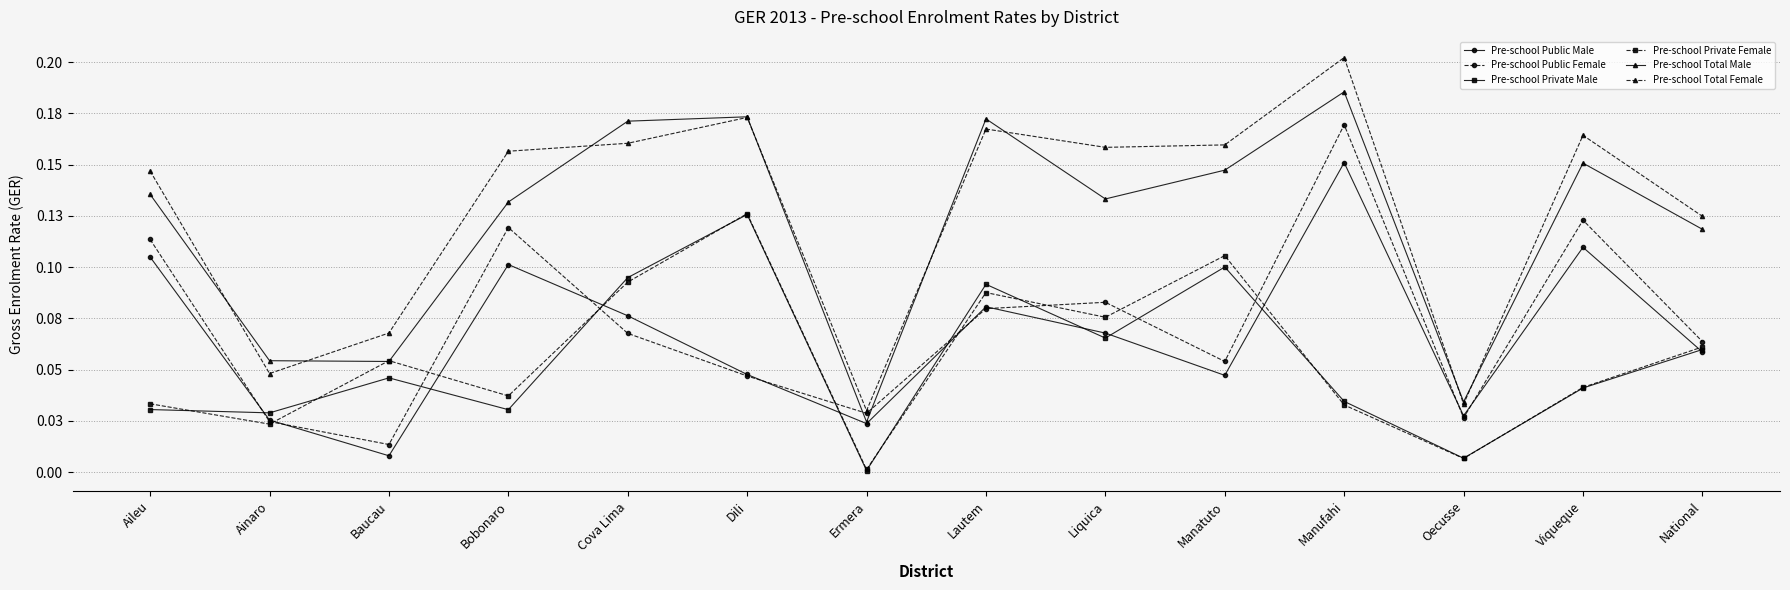

Reading left to right, what are all the values shown in this chart?

Pre-school Public Male: Aileu=0.1	Ainaro=0.0	Baucau=0.0	Bobonaro=0.1	Cova Lima=0.1	Dili=0.0	Ermera=0.0	Lautem=0.1	Liquica=0.1	Manatuto=0.0	Manufahi=0.2	Oecusse=0.0	Viqueque=0.1	National=0.1
Pre-school Public Female: Aileu=0.1	Ainaro=0.0	Baucau=0.0	Bobonaro=0.1	Cova Lima=0.1	Dili=0.0	Ermera=0.0	Lautem=0.1	Liquica=0.1	Manatuto=0.1	Manufahi=0.2	Oecusse=0.0	Viqueque=0.1	National=0.1
Pre-school Private Male: Aileu=0.0	Ainaro=0.0	Baucau=0.0	Bobonaro=0.0	Cova Lima=0.1	Dili=0.1	Ermera=0.0	Lautem=0.1	Liquica=0.1	Manatuto=0.1	Manufahi=0.0	Oecusse=0.0	Viqueque=0.0	National=0.1
Pre-school Private Female: Aileu=0.0	Ainaro=0.0	Baucau=0.1	Bobonaro=0.0	Cova Lima=0.1	Dili=0.1	Ermera=0.0	Lautem=0.1	Liquica=0.1	Manatuto=0.1	Manufahi=0.0	Oecusse=0.0	Viqueque=0.0	National=0.1
Pre-school Total Male: Aileu=0.1	Ainaro=0.1	Baucau=0.1	Bobonaro=0.1	Cova Lima=0.2	Dili=0.2	Ermera=0.0	Lautem=0.2	Liquica=0.1	Manatuto=0.1	Manufahi=0.2	Oecusse=0.0	Viqueque=0.2	National=0.1
Pre-school Total Female: Aileu=0.1	Ainaro=0.0	Baucau=0.1	Bobonaro=0.2	Cova Lima=0.2	Dili=0.2	Ermera=0.0	Lautem=0.2	Liquica=0.2	Manatuto=0.2	Manufahi=0.2	Oecusse=0.0	Viqueque=0.2	National=0.1